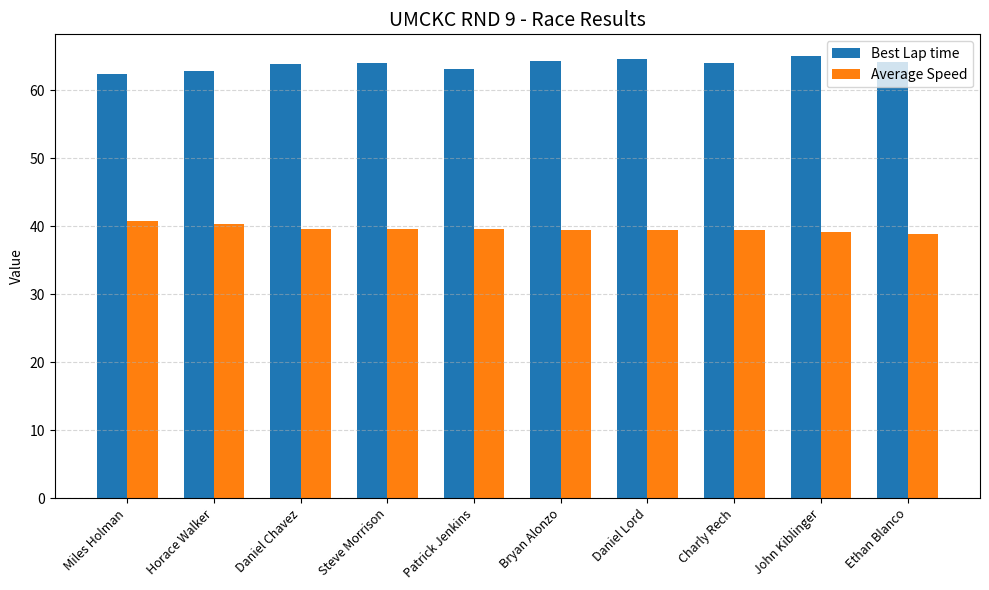

What is the difference between the highest and lowest values at Charly Rech?

24.7